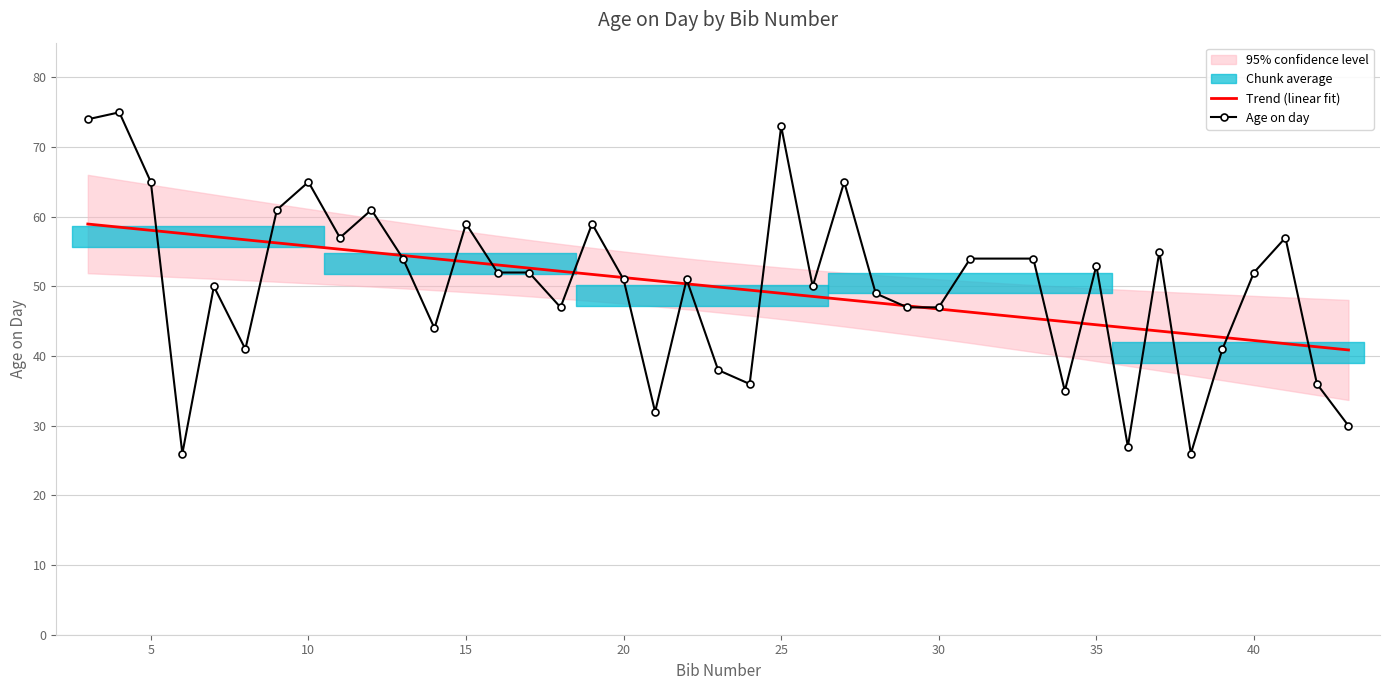

The value of Trend (linear fit) at 10 is 11.4. True or false?

False